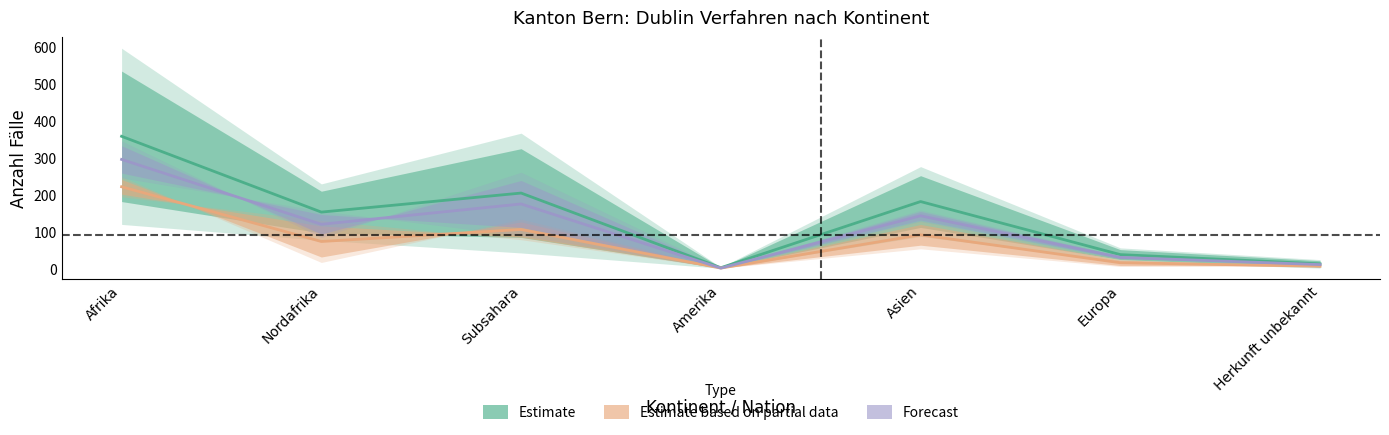

True or false: Estimate and Estimate based on partial data cross at least once.

False